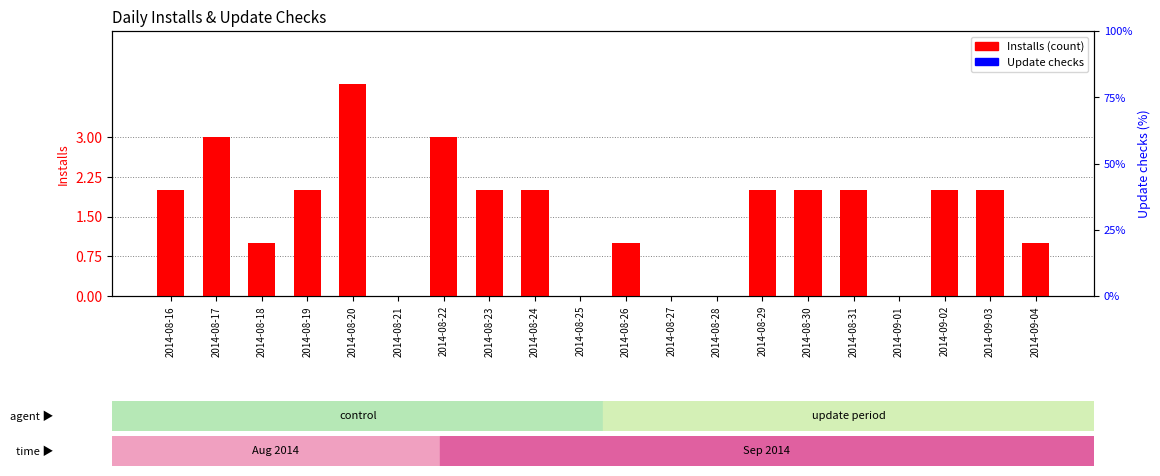

The Installs series shows 5 at 2014-08-17. True or false?

False